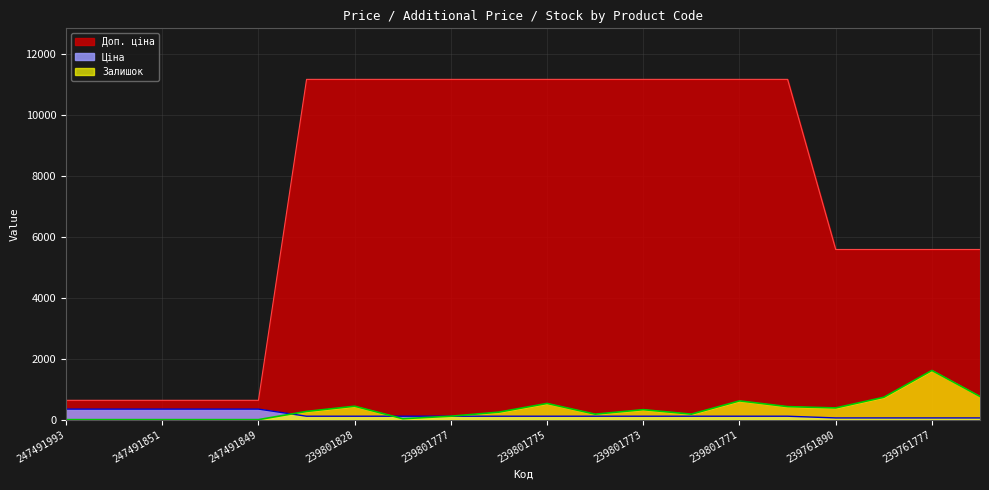

Reading right to left, transcribe all the data shown in this chart.

Ціна: 55.9	55.9	55.9	55.9	111.7	111.7	111.7	111.7	111.7	111.7	111.7	111.7	111.7	111.7	111.7	345.6	345.6	345.6	345.6	345.6
Доп. ціна: 5585.0	5585.0	5585.0	5585.0	11169.0	11169.0	11169.0	11169.0	11169.0	11169.0	11169.0	11169.0	11169.0	11169.0	11169.0	634.0	634.0	634.0	634.0	634.0
Залишок: 759.0	1614.0	733.0	384.0	427.0	615.0	180.0	327.0	179.0	531.0	246.0	112.0	30.0	440.0	269.0	0.0	0.0	0.0	0.0	0.0